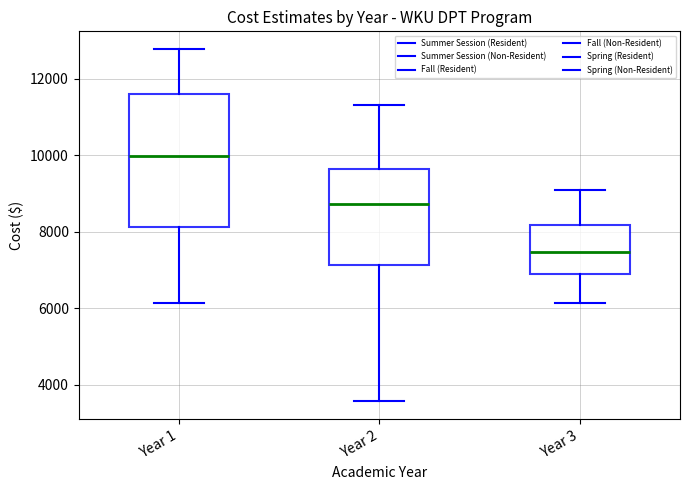

Which box has the highest median line?

Year 1